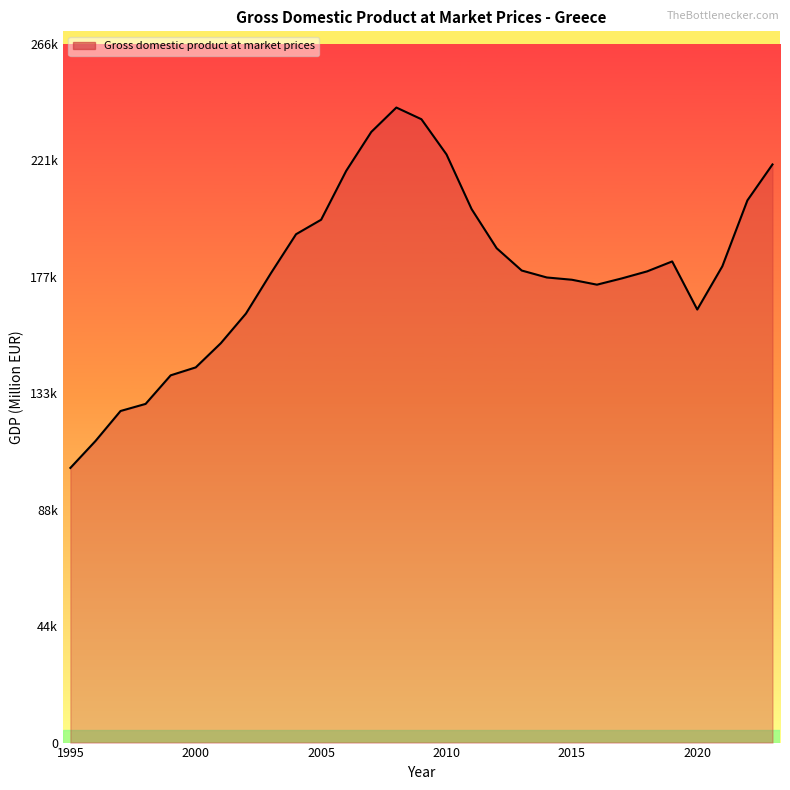

Does the chart have visible grid lines?

No